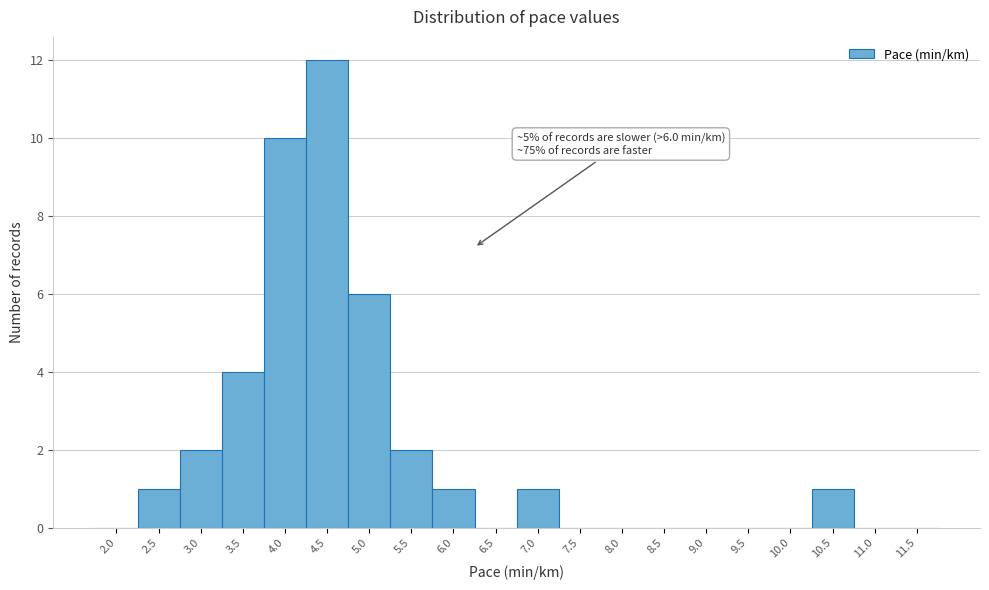

Reading right to left, extract all data points from this chart.

11.5=0	11.0=0	10.5=1	10.0=0	9.5=0	9.0=0	8.5=0	8.0=0	7.5=0	7.0=1	6.5=0	6.0=1	5.5=2	5.0=6	4.5=12	4.0=10	3.5=4	3.0=2	2.5=1	2.0=0